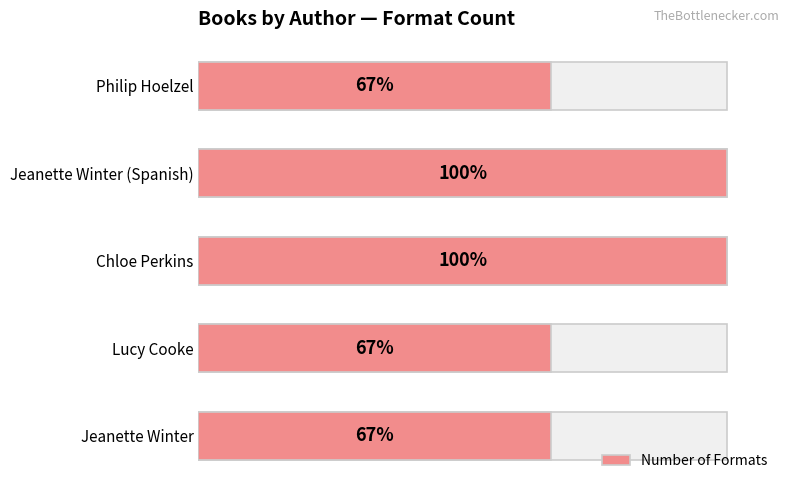

How many series are shown in this chart?

1